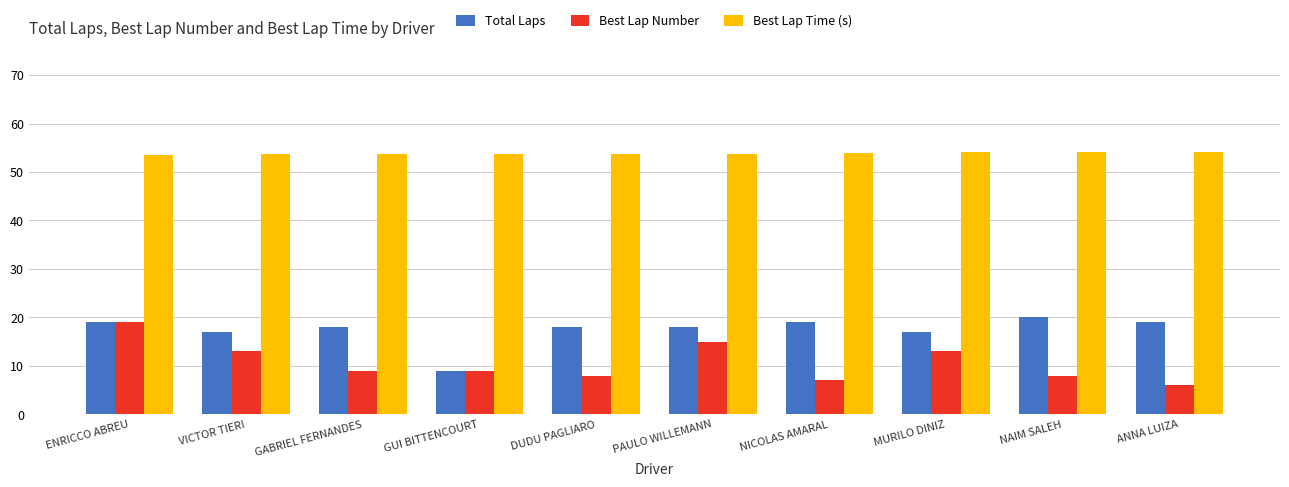

Rank the series by their maximum value, from highest to lowest.

Best Lap Time (s), Total Laps, Best Lap Number